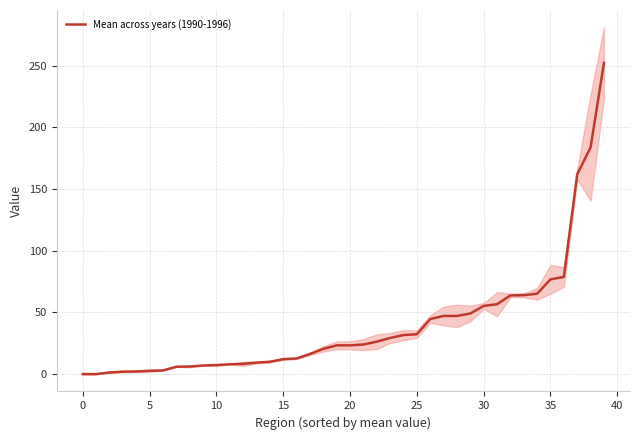

Is it true that Mean across years (1990-1996) equals 18.6 at 35?

False